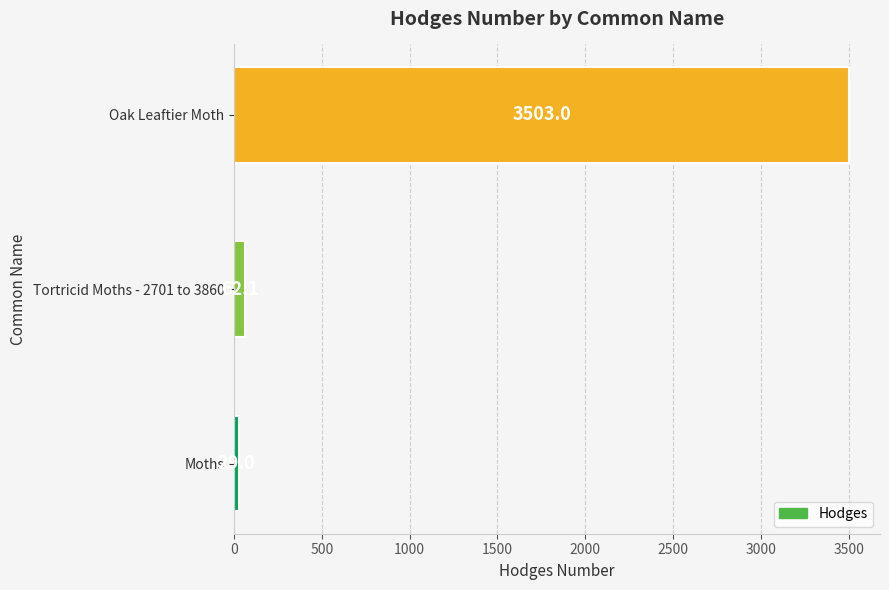

List the labels in order of value, smallest first.

Moths, Tortricid Moths - 2701 to 3860, Oak Leaftier Moth